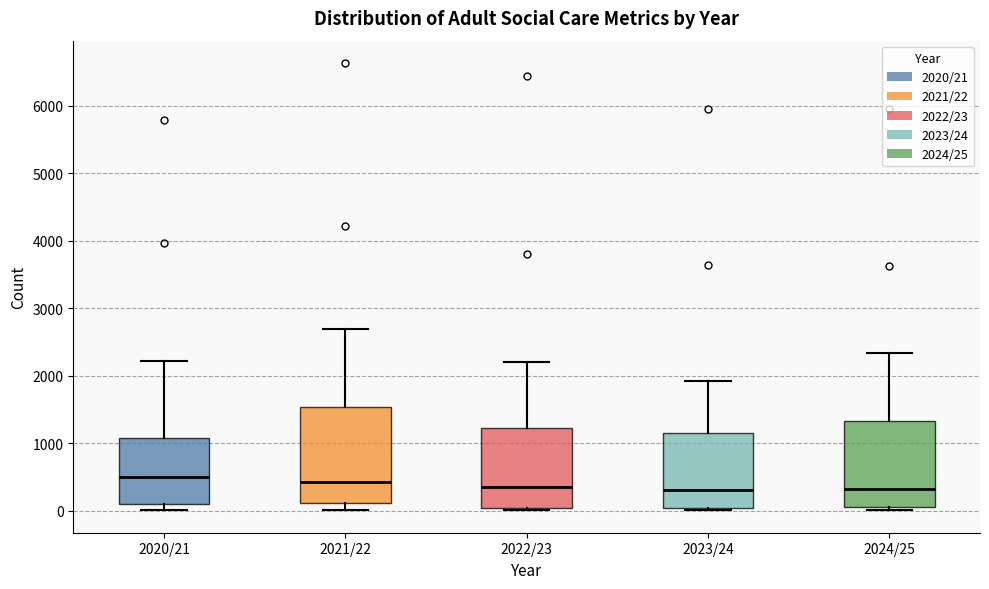

Where is the upper edge of the box for 2024/25 on the y-axis? The values are not printed on the chart, so give them approximately, as read against the axis.

1300